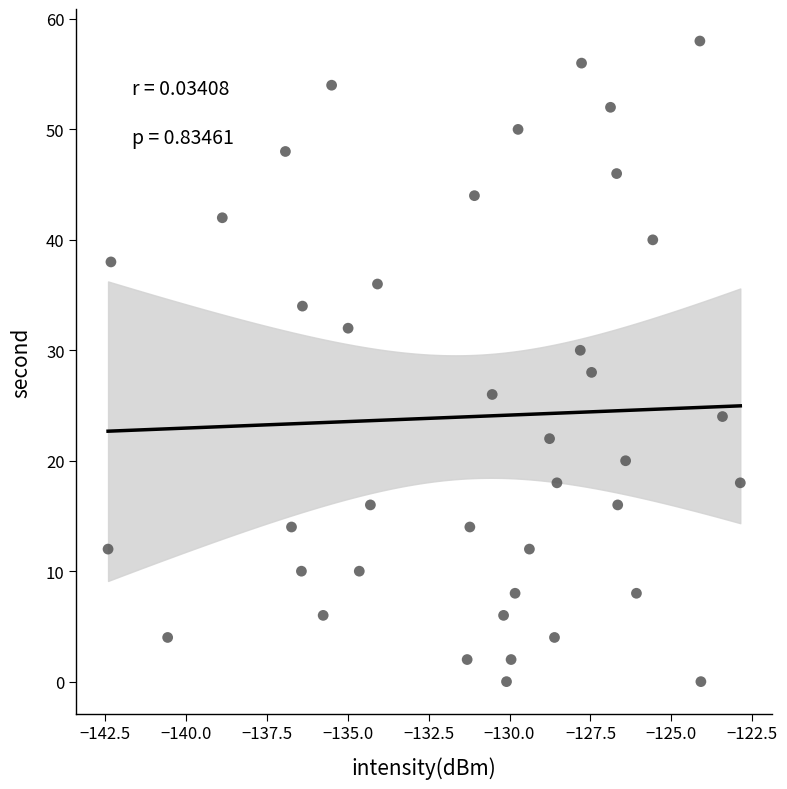

What is the range of Y values (max minus min)?

58